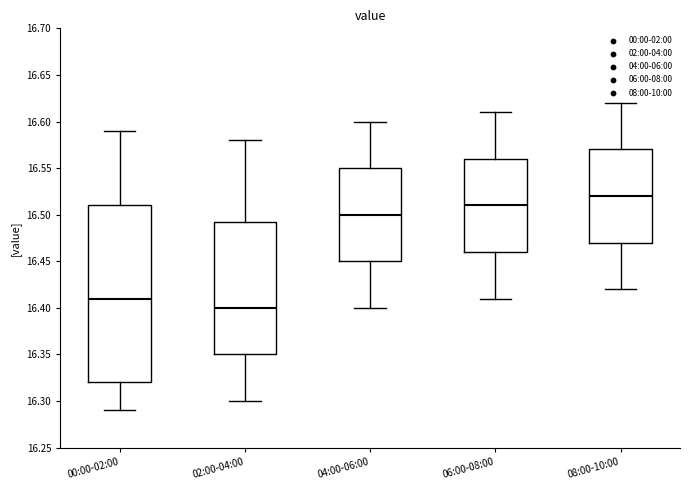

Which box is the tallest, from its lower edge to its upper edge?

00:00-02:00